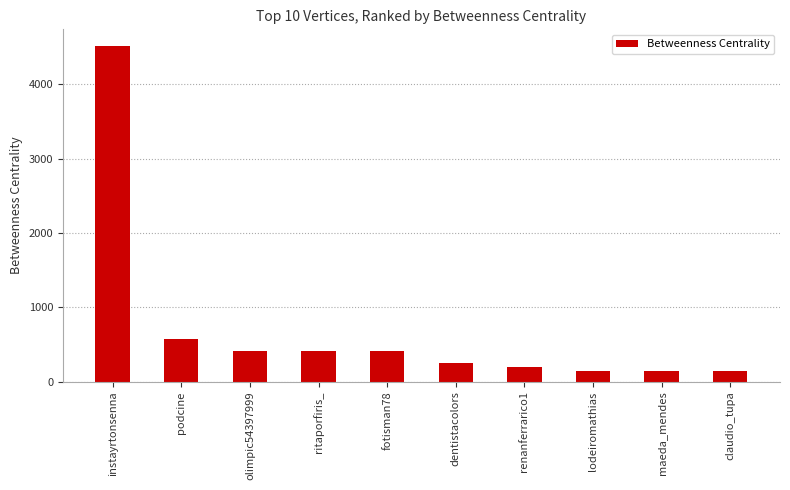

Where does the data first go above 409?

instayrtonsenna